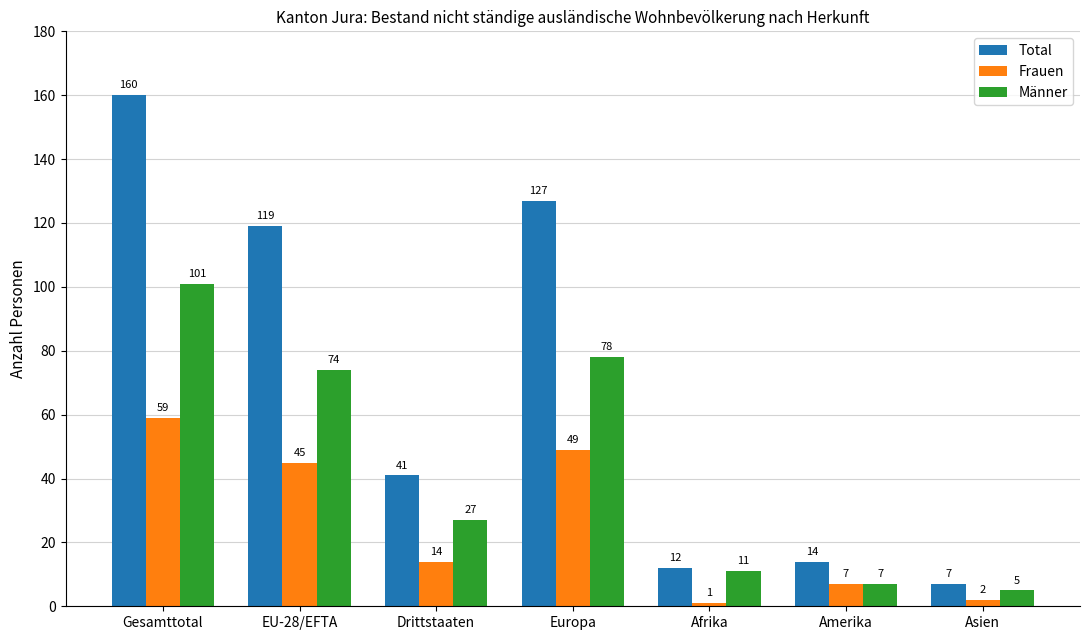

At which label does Männer reach its minimum?

Asien